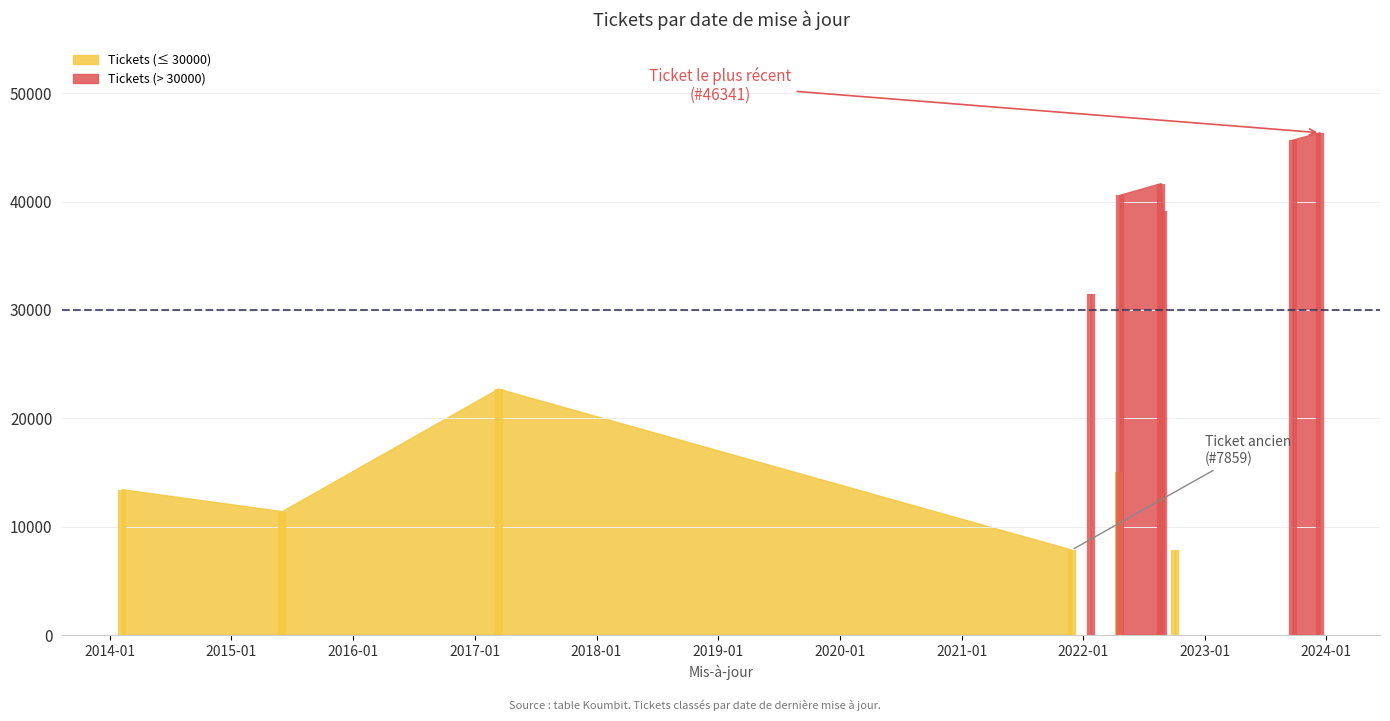

What is the ratio of the value at 2017-03-13 to the value at 2014-02-07?

1.7